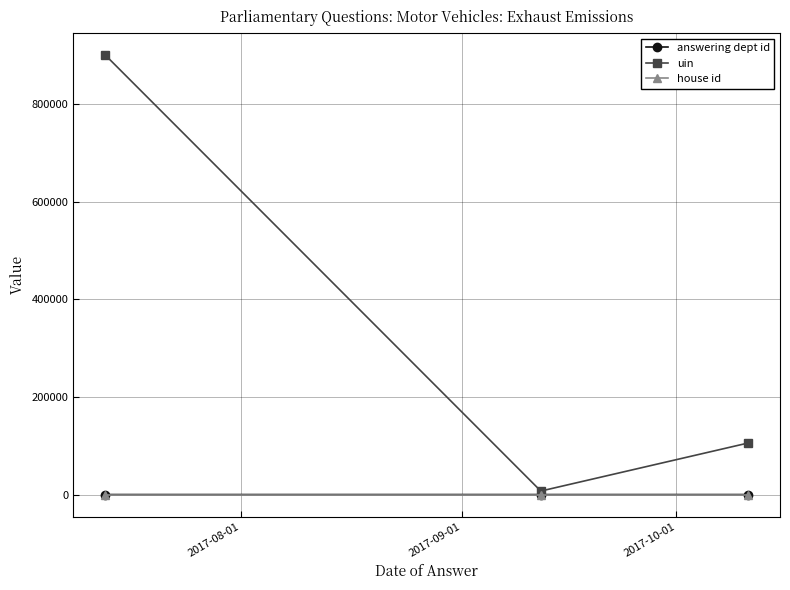

What is the maximum value for answering dept id?

27